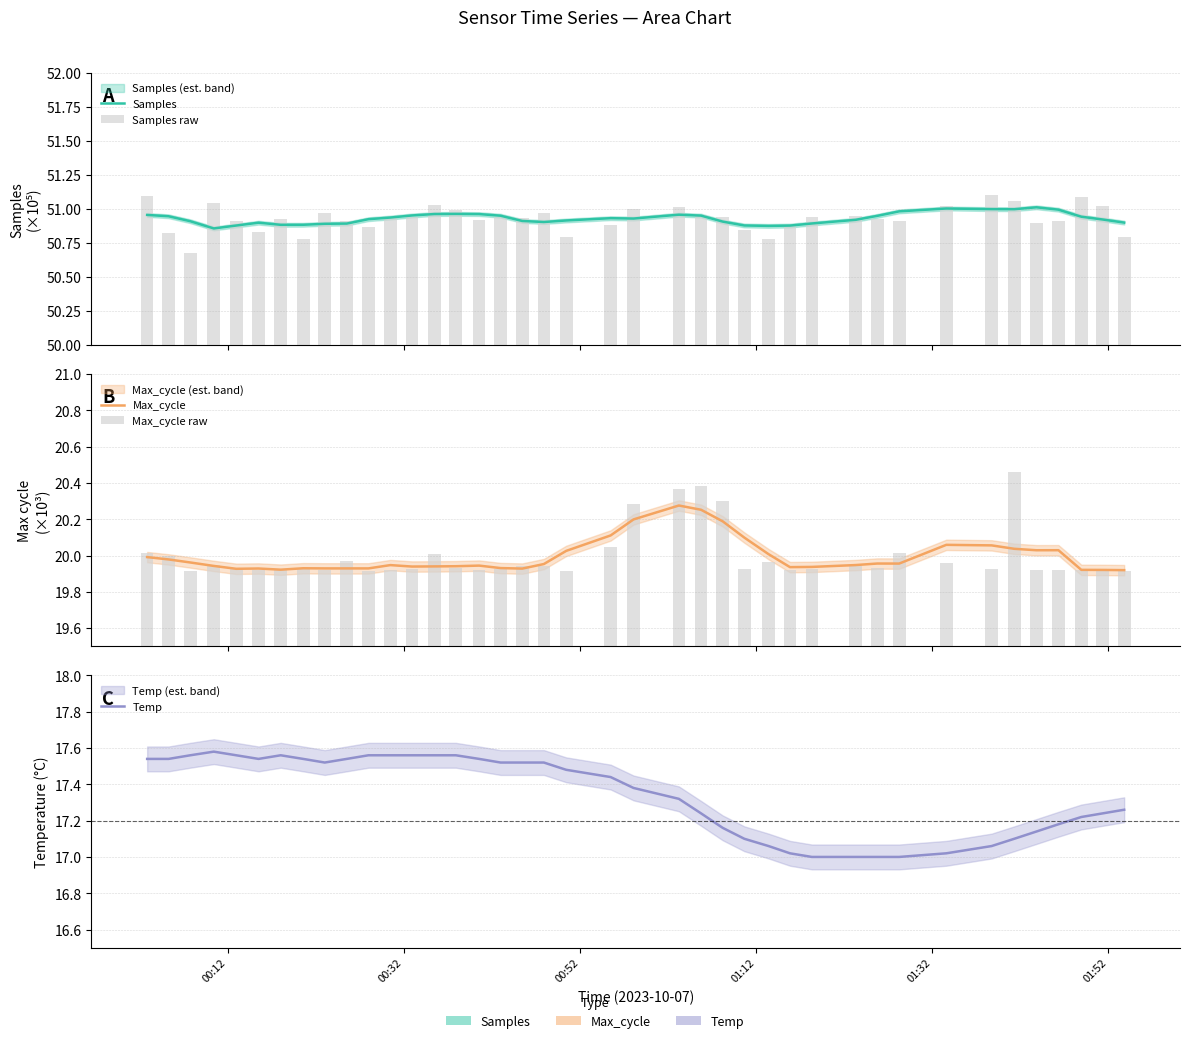

At which label does Max_cycle raw reach its minimum?

00:52